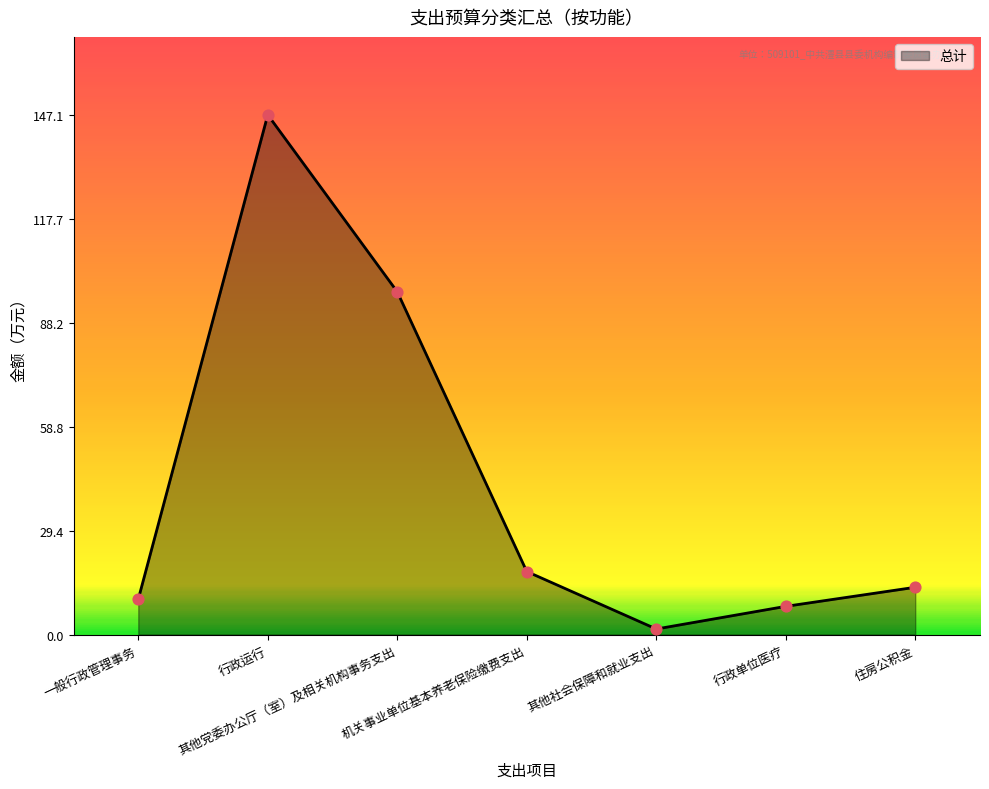

What is the change in value from 行政运行 to 机关事业单位基本养老保险缴费支出?

-129.2